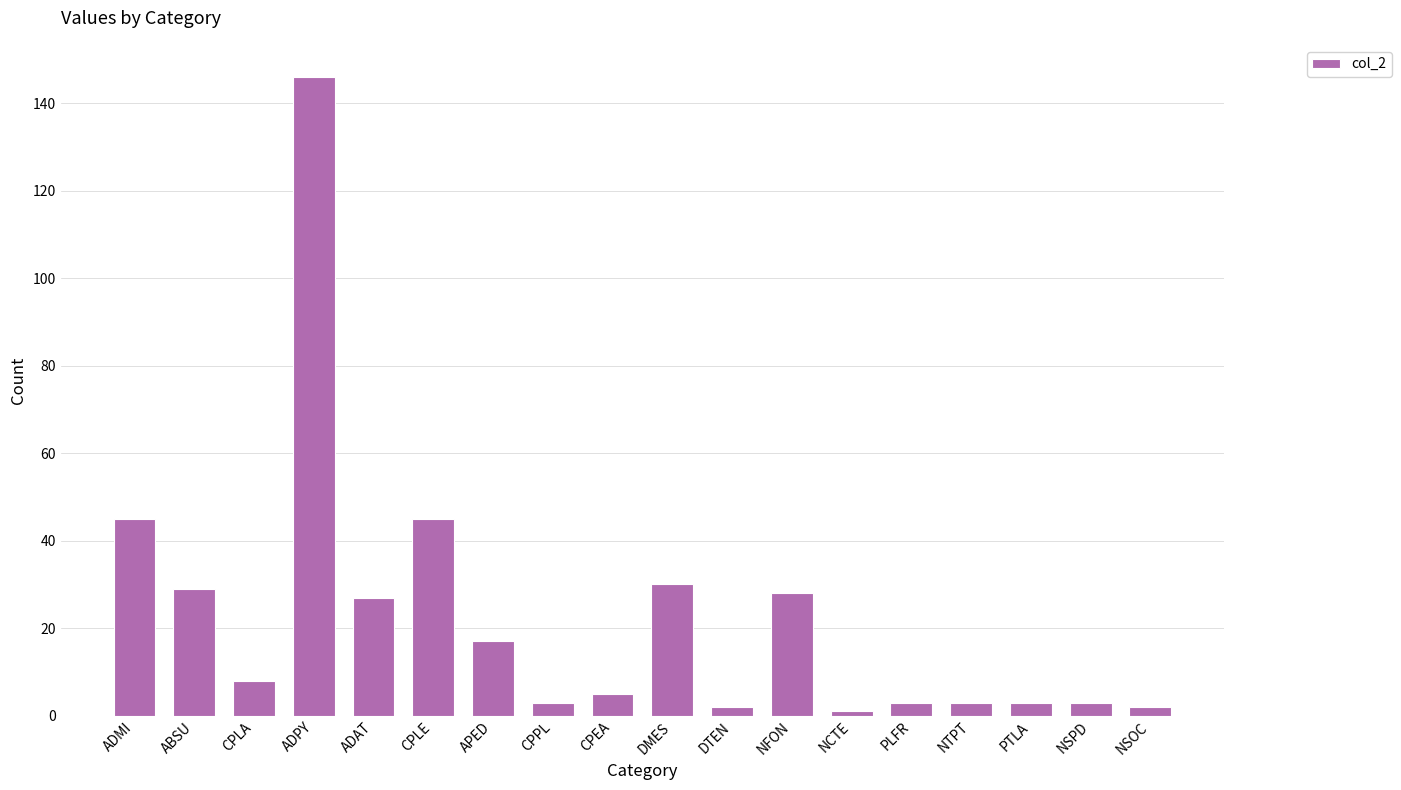

What is the sum of all values?

400